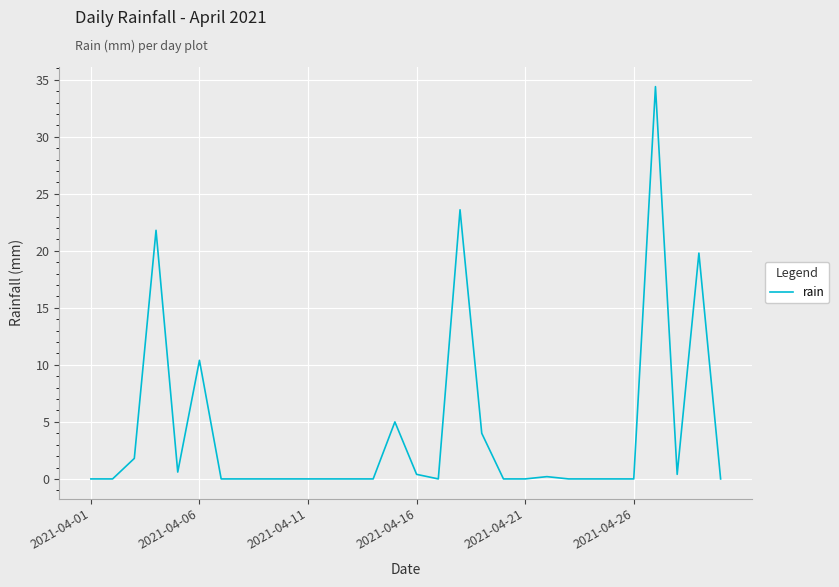

What is the greatest value displayed?

34.4